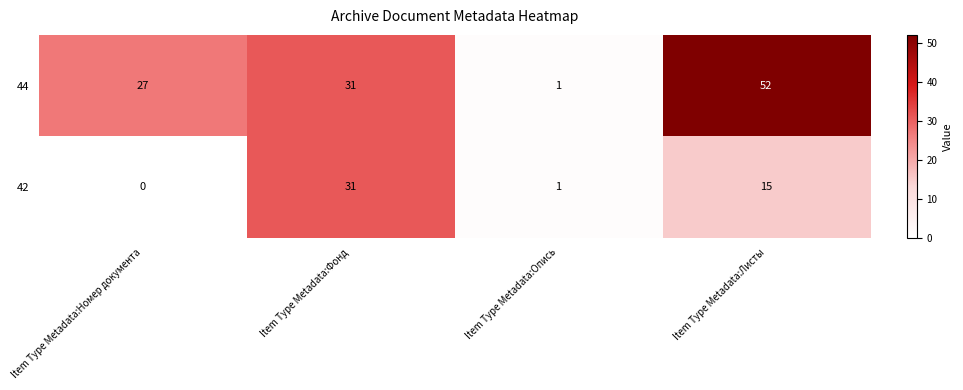

Reading right to left, extract all data points from this chart.

44: 52	1	31	27
42: 15	1	31	0